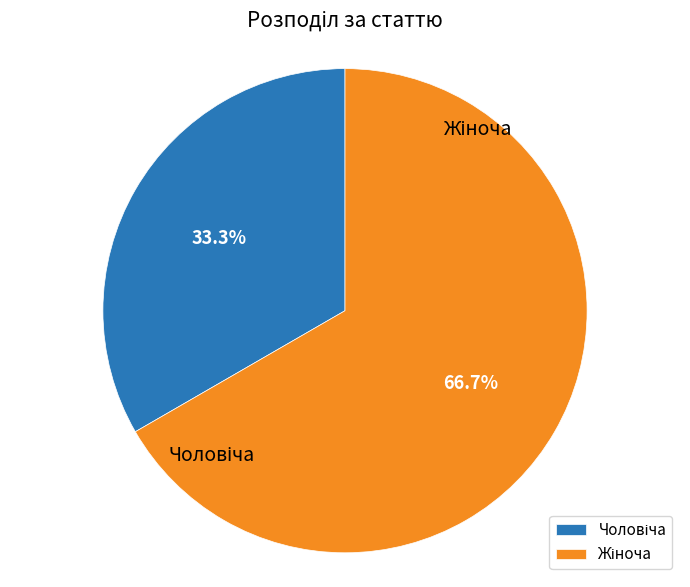

How many segments does this pie chart have?

2